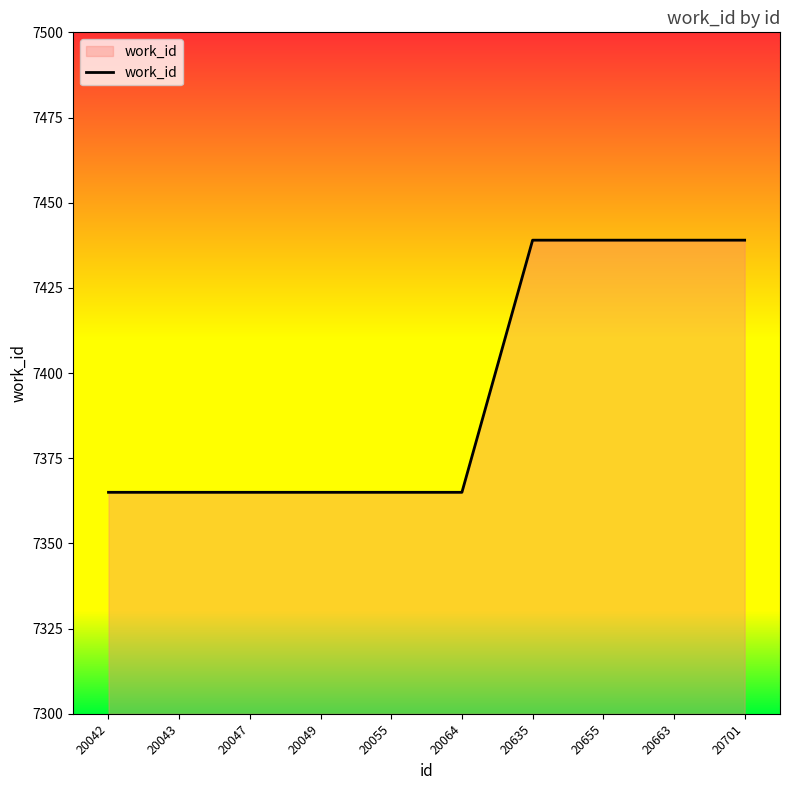

Reading right to left, extract all data points from this chart.

20701=7439	20663=7439	20655=7439	20635=7439	20064=7365	20055=7365	20049=7365	20047=7365	20043=7365	20042=7365